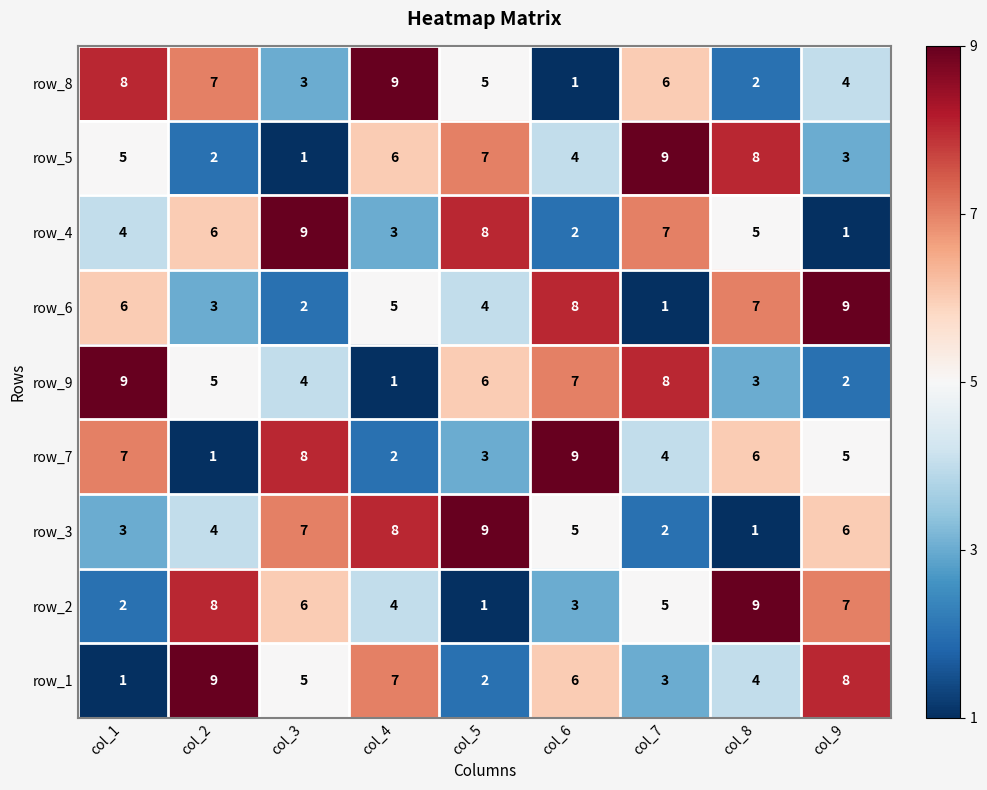

What is the difference between the highest and lowest values at col_6?

8